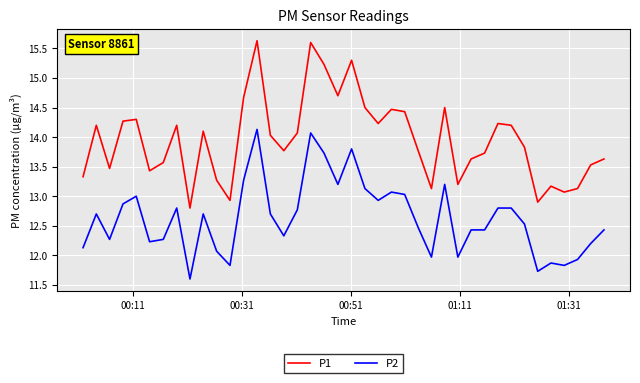

True or false: P1 has more than 0 points higher than both neighbors.

True